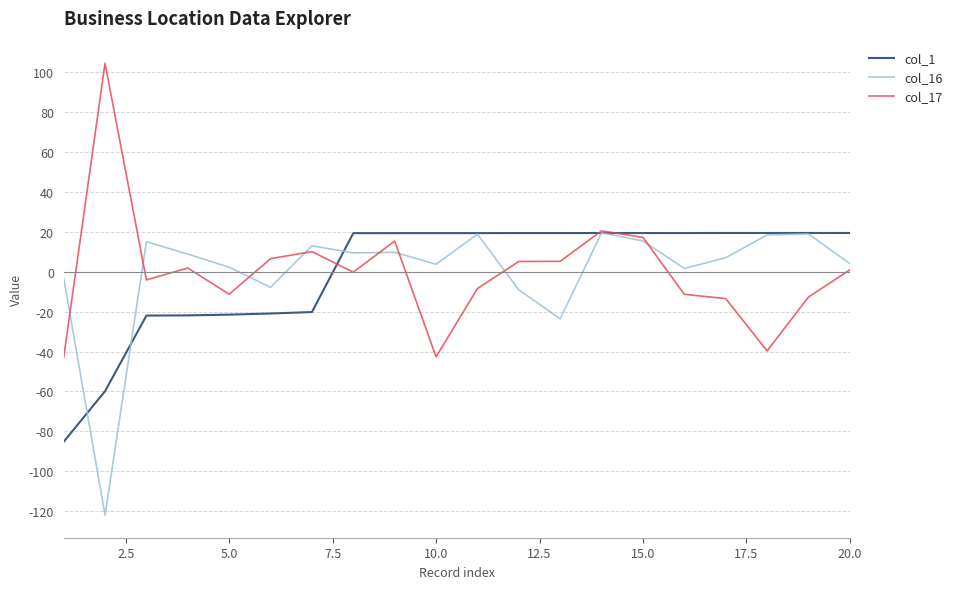

What is the maximum value shown in the chart?

104.4